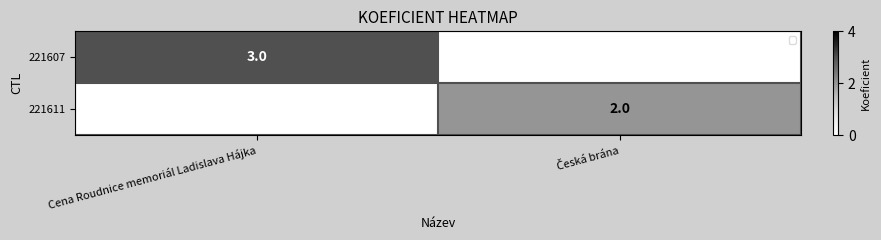

The value of 221607 at Cena Roudnice memoriál Ladislava Hájka is 5. True or false?

False